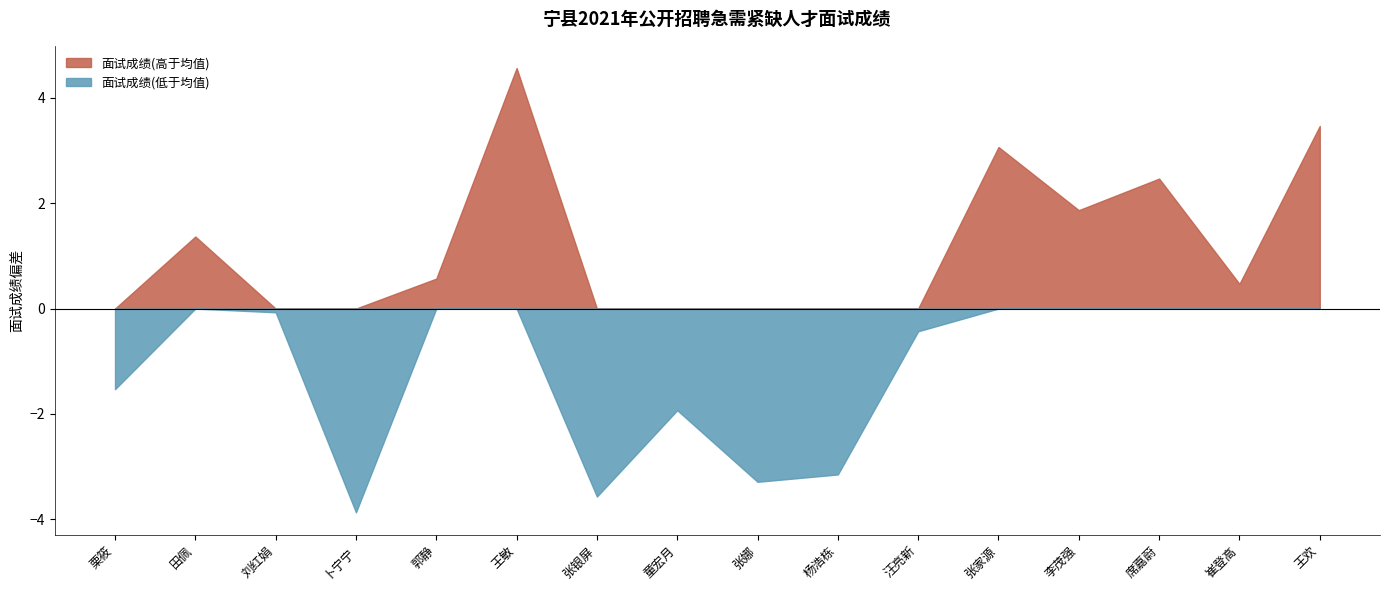

Which series has the largest total across all categories?

面试成绩(高于均值)